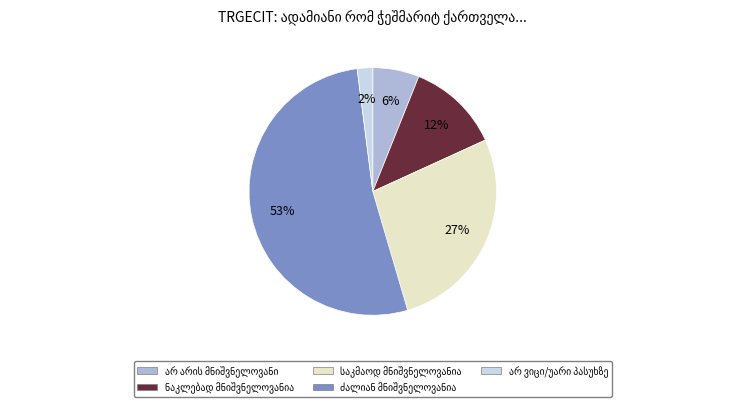

How many segments does this pie chart have?

5